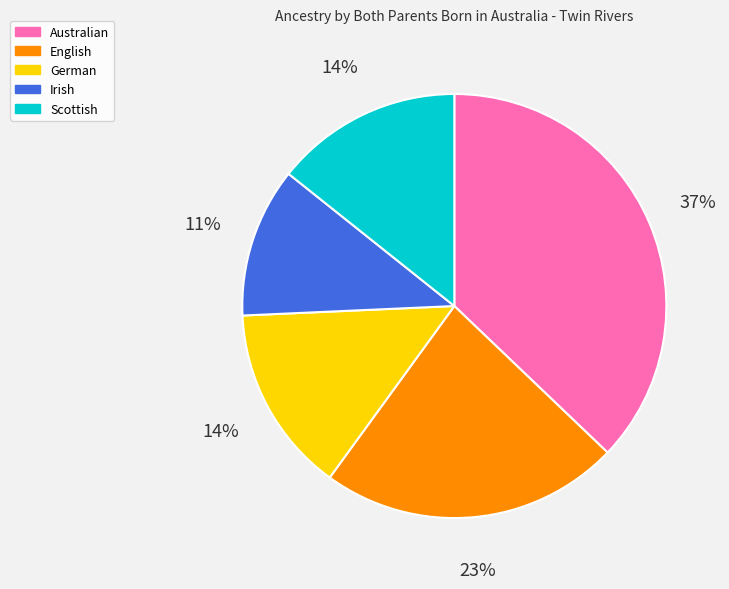

What is the ratio of the value at Scottish to the value at Australian?

0.4